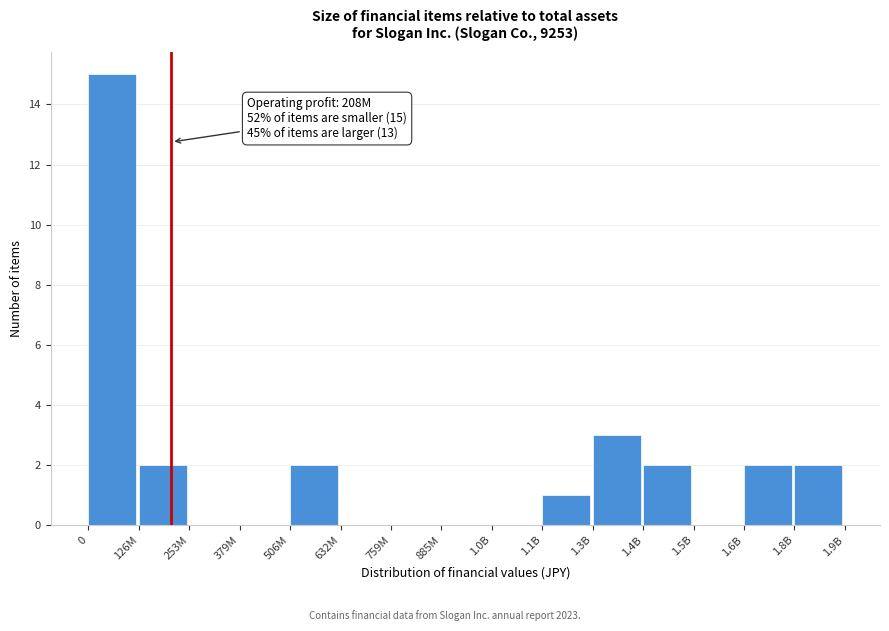

Reading right to left, extract all data points from this chart.

1.8B=2	1.6B=2	1.5B=0	1.4B=2	1.3B=3	1.1B=1	1.0B=0	885M=0	759M=0	632M=0	506M=2	379M=0	253M=0	126M=2	0=15